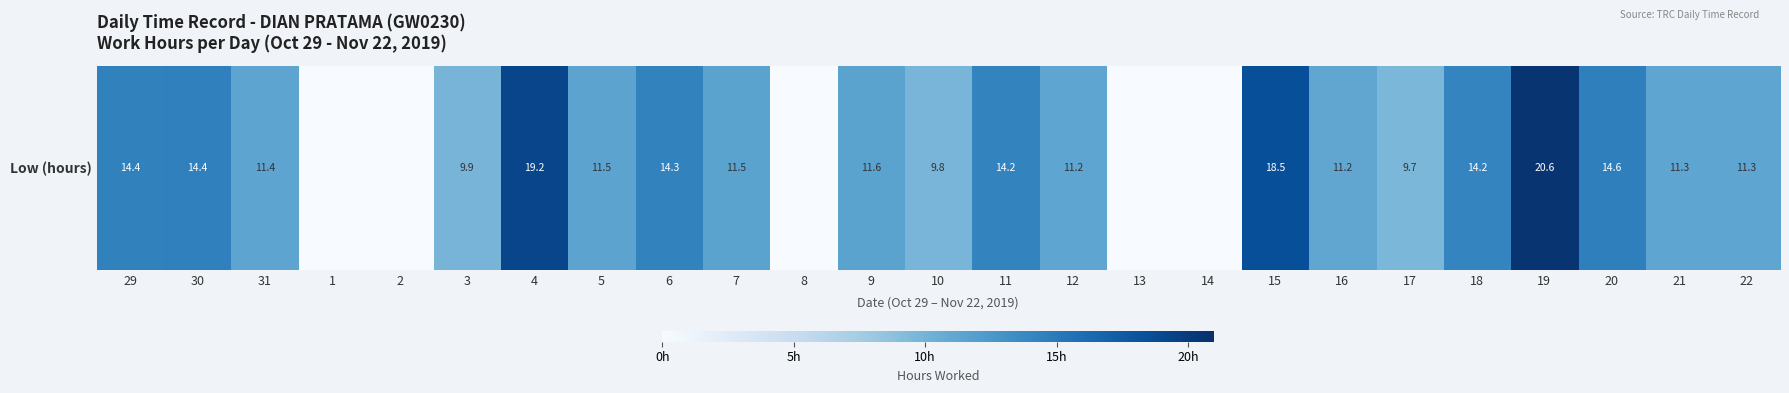

Approximately how many times larger is the value at 4 compared to 19?

0.9